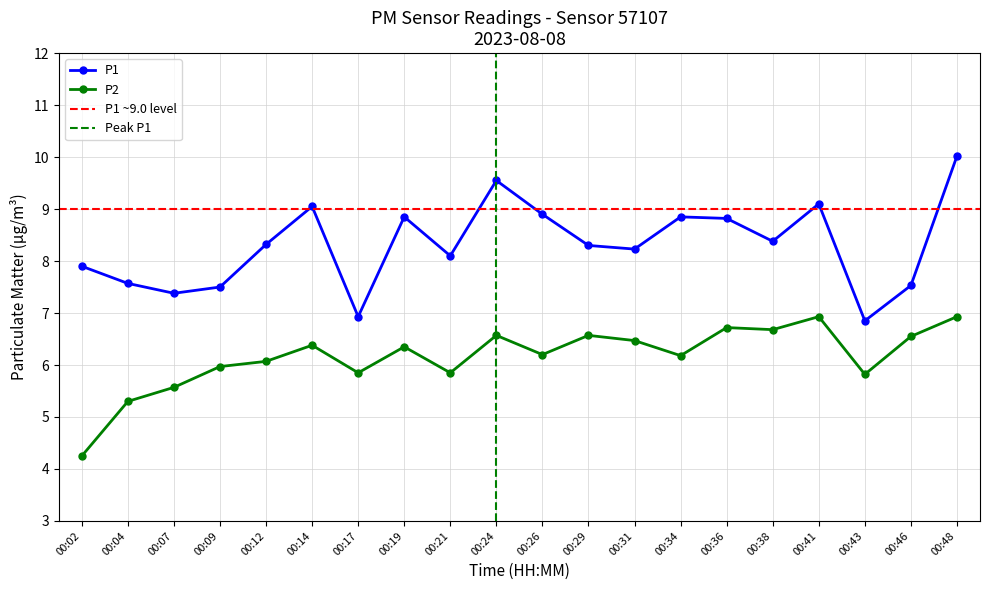

What is the value of the P2 point at the 2nd from the left?

5.3